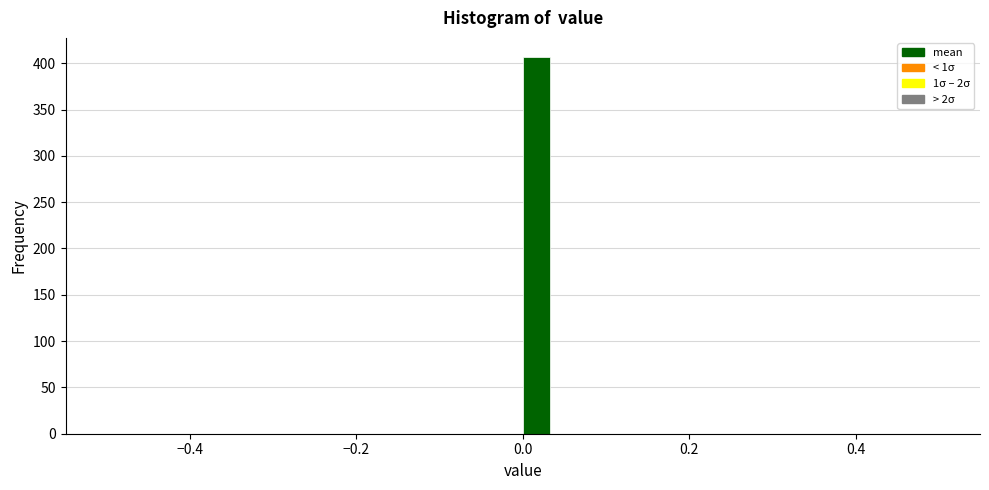

Read against the x-axis, roughly where is the centre of the tallest bar?

0.02